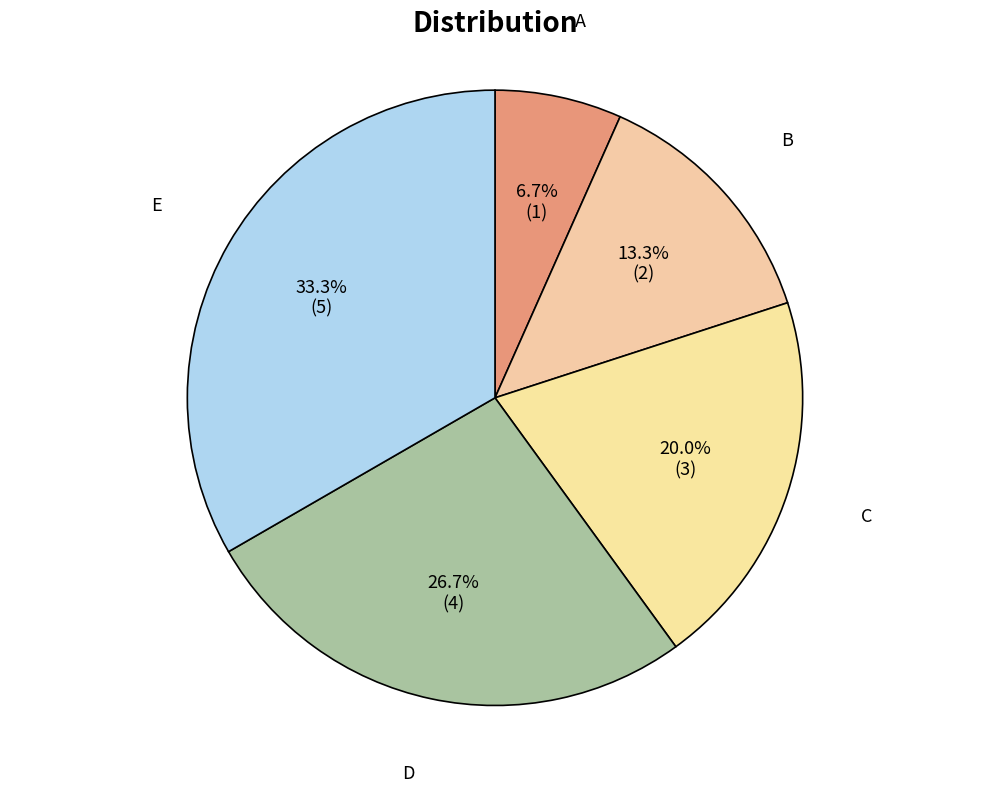

How many slices are in this pie chart?

5